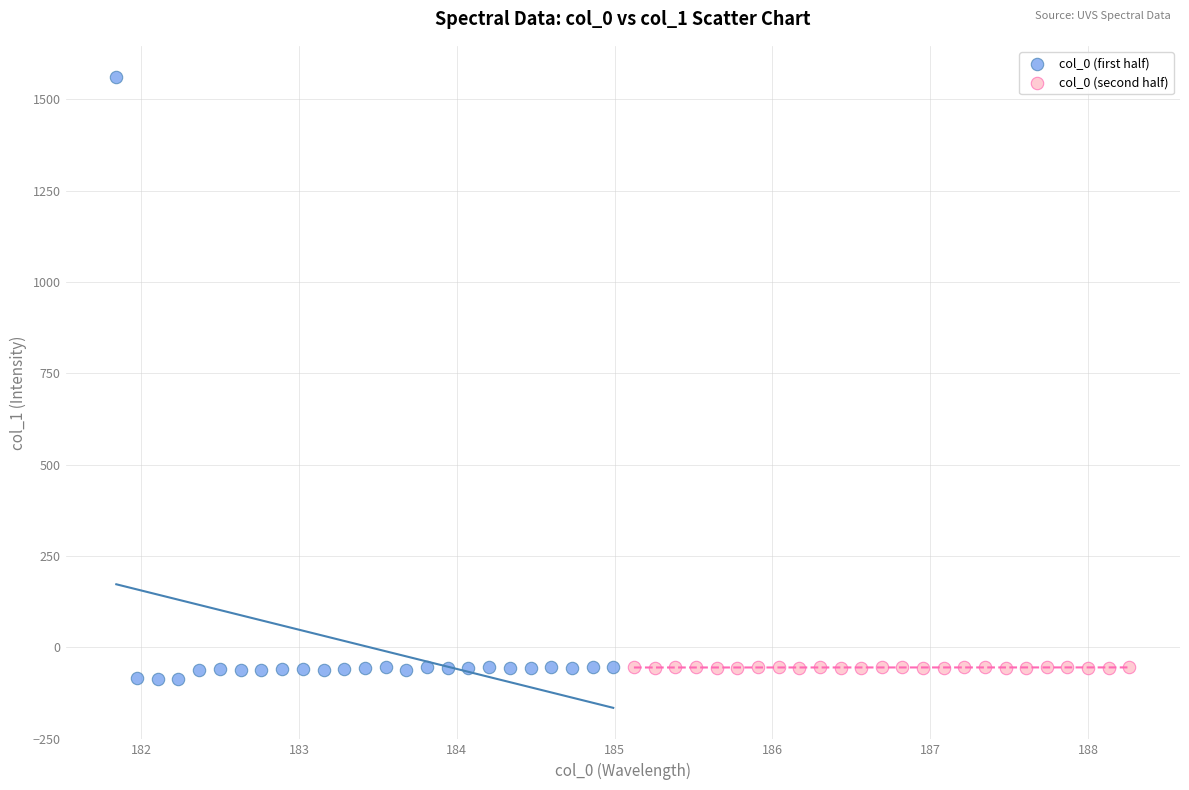

Which series contains the highest Y value?

col_0 (first half)